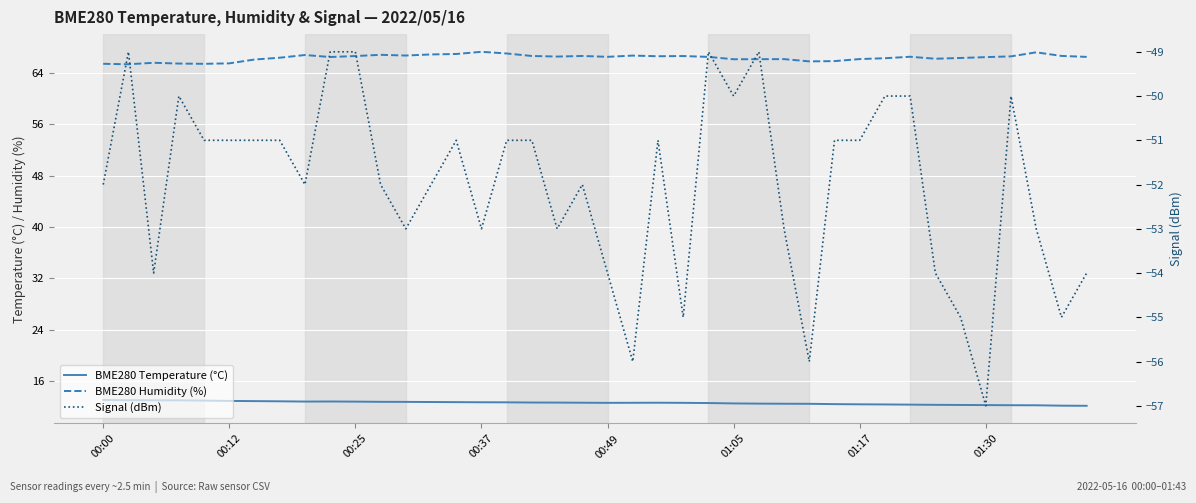

Where is the first local minimum for BME280 Temperature (°C)?

8